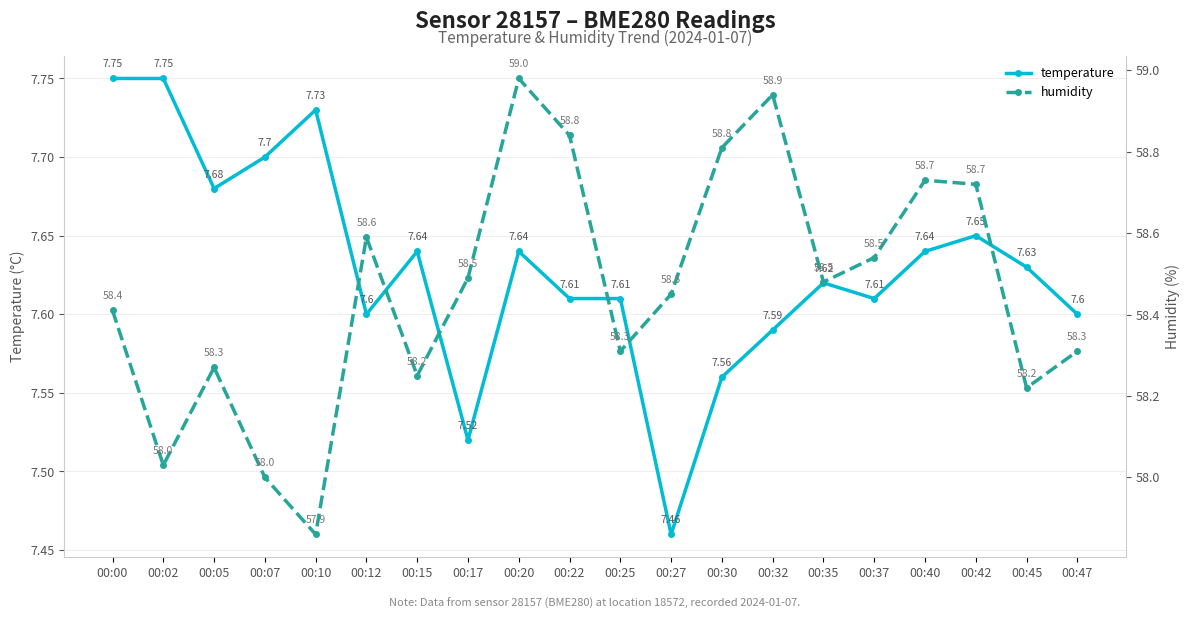

True or false: humidity and temperature cross at least once.

False